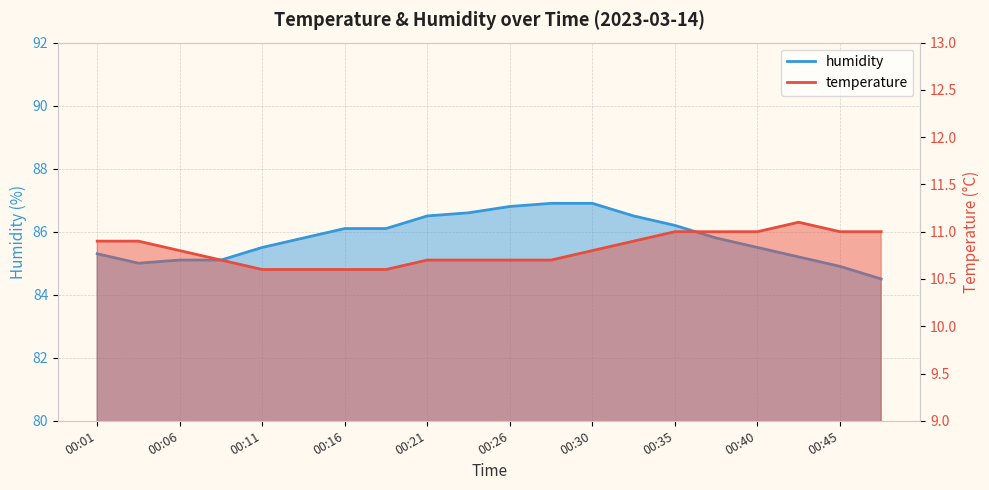

List the series in order of their peak value, highest first.

humidity, temperature